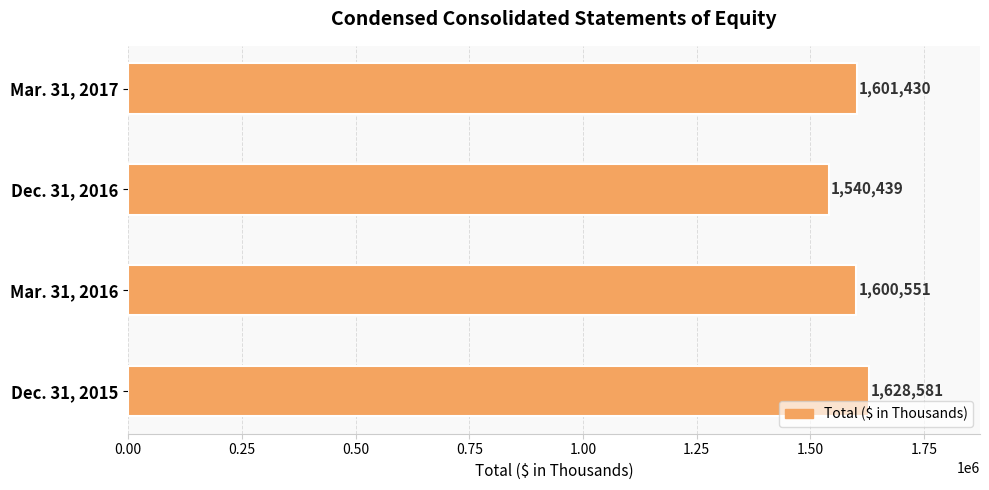

Which label corresponds to the smallest value in the chart?

Dec. 31, 2016